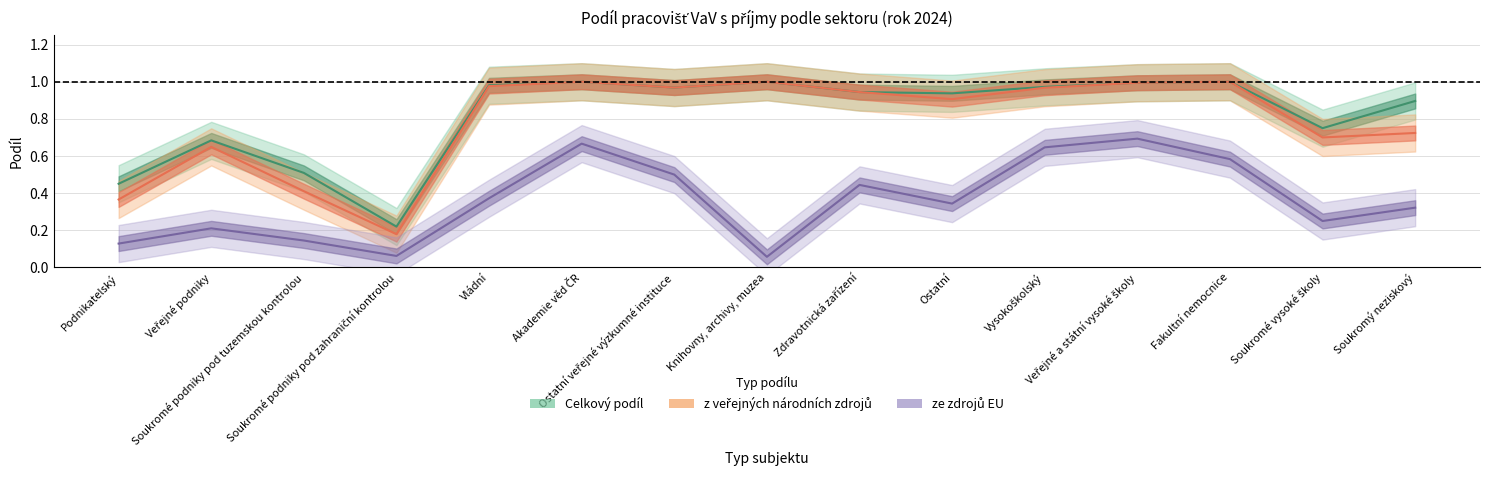

True or false: Celkový podíl and Podíl s příjmy ze zdrojů EU intersect in this chart.

False